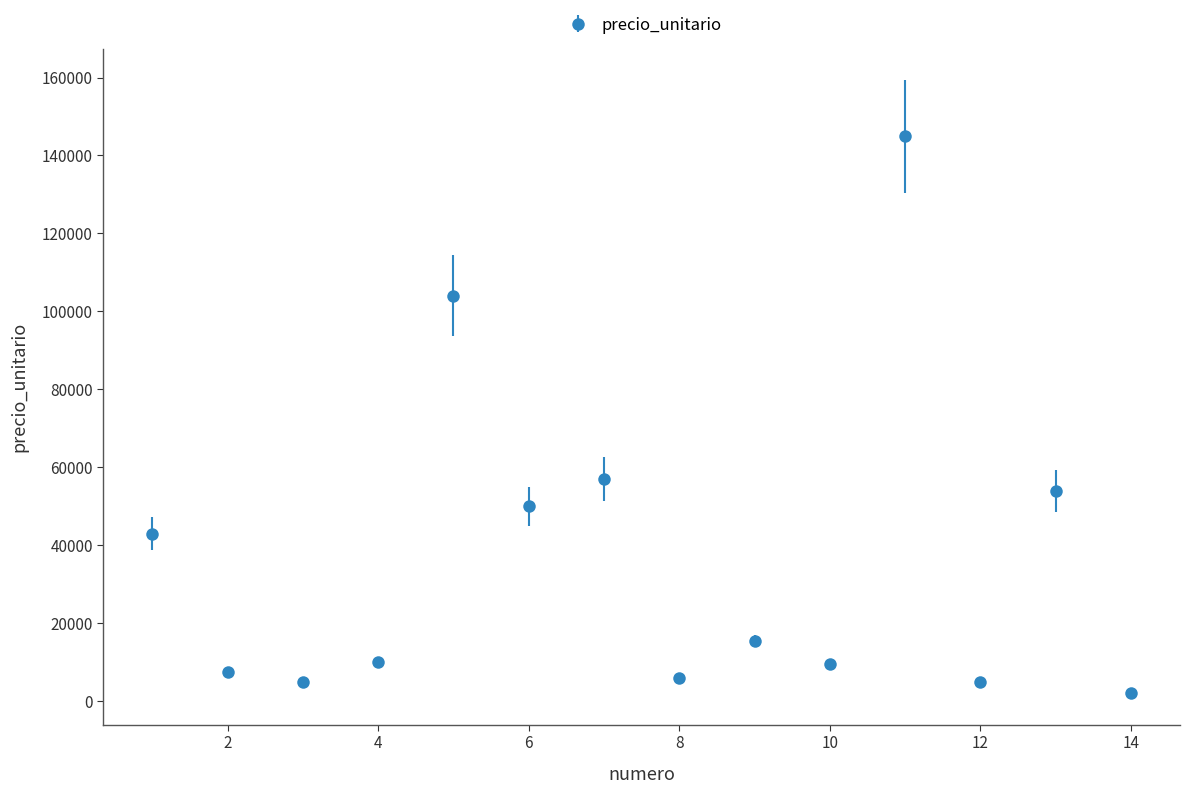

What is the maximum value shown in the chart?

145000